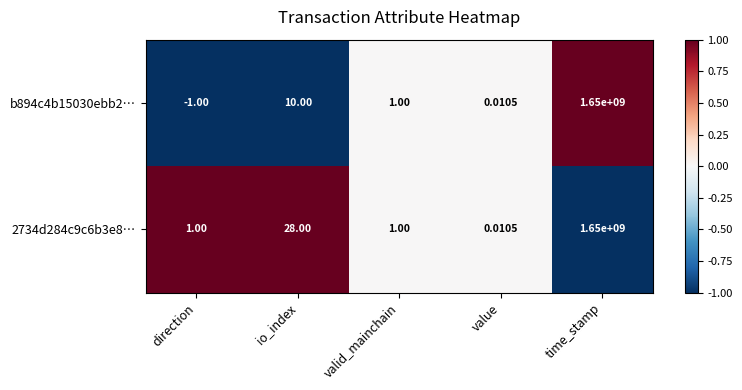

At which category is the sum across all series the highest?

time_stamp